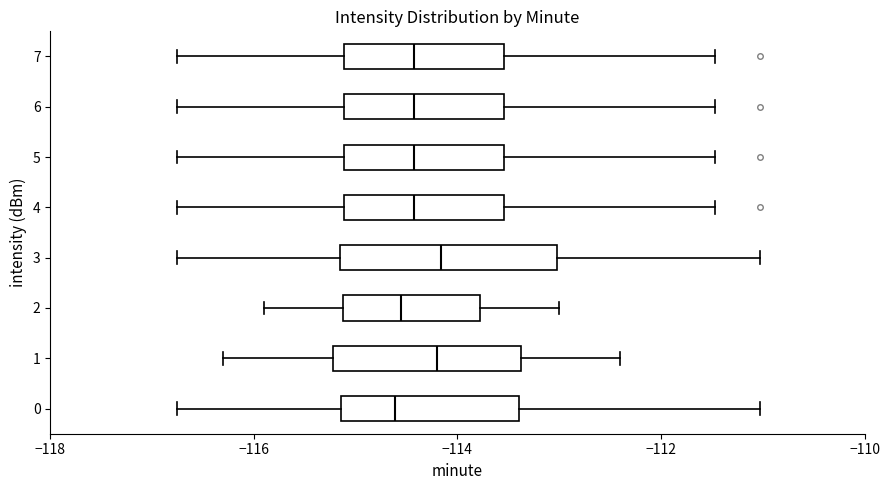

Reading bottom to top, read every box against the x-axis: the position of its median line, the range the box covers, and the ends of its whiskers. The values are not printed on the chart, so give them approximately, as read against the axis.

0: median -114.6, box -115.2 to -113.4, whiskers -116.8 to -111.0
1: median -114.2, box -115.2 to -113.4, whiskers -116.2 to -112.4
2: median -114.6, box -115.2 to -113.8, whiskers -115.8 to -113.0
3: median -114.2, box -115.2 to -113.0, whiskers -116.8 to -111.0
4: median -114.4, box -115.2 to -113.6, whiskers -116.8 to -111.4
5: median -114.4, box -115.2 to -113.6, whiskers -116.8 to -111.4
6: median -114.4, box -115.2 to -113.6, whiskers -116.8 to -111.4
7: median -114.4, box -115.2 to -113.6, whiskers -116.8 to -111.4